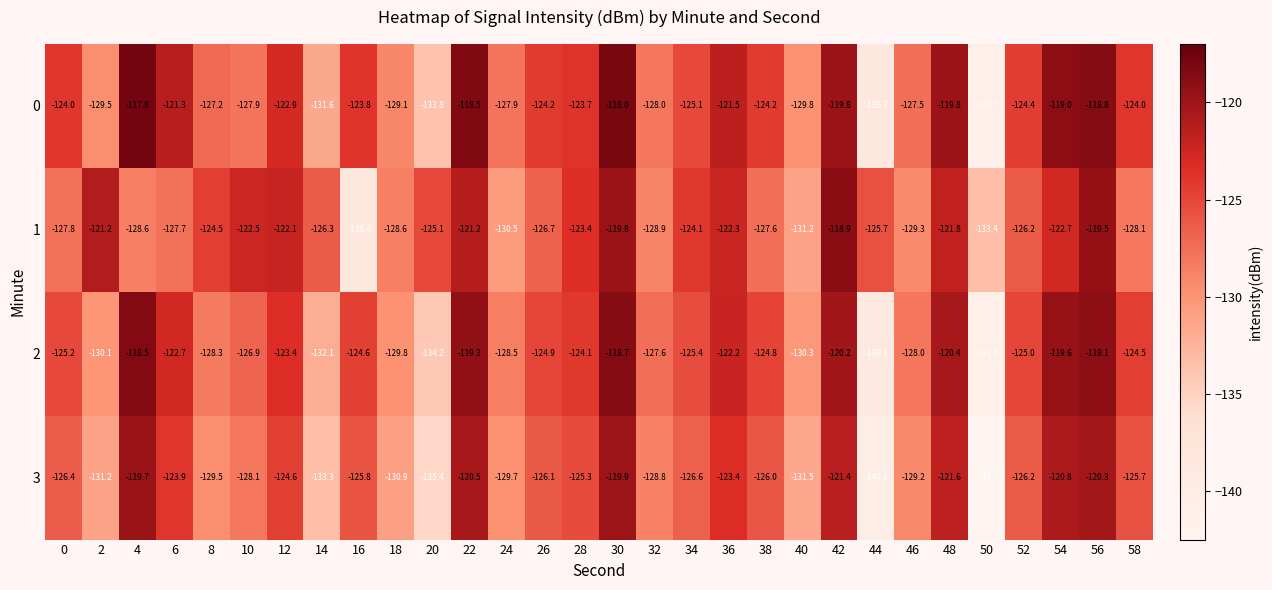

Which category has the lowest value across all series?

50